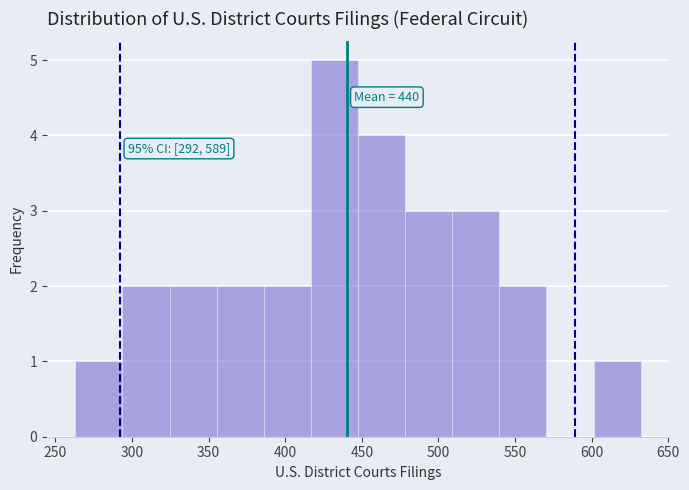

Which range on the x-axis has the tallest bar?

415 to 450